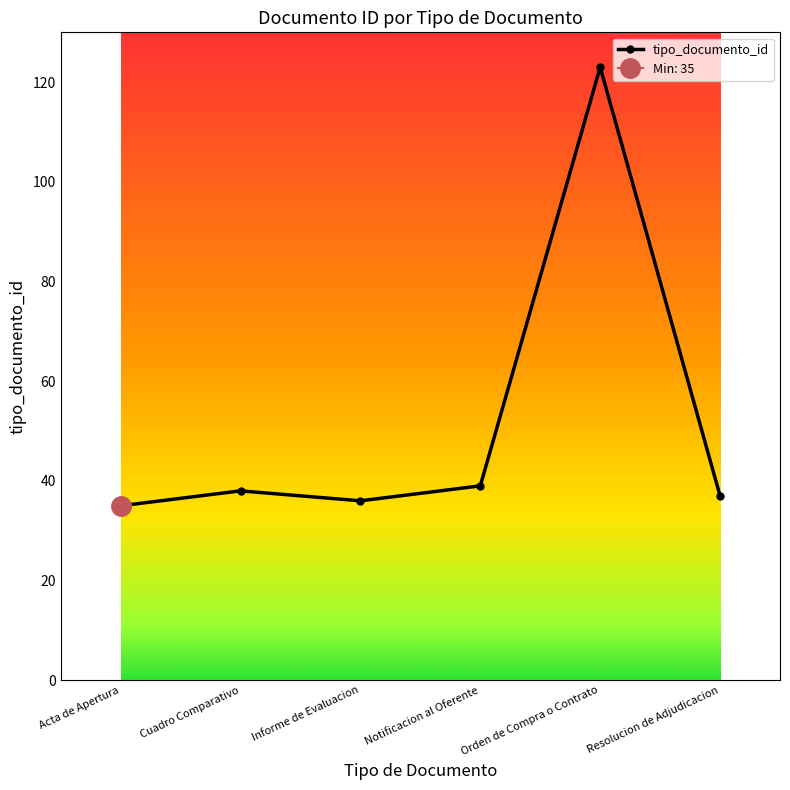

The value of tipo_documento_id at Orden de Compra o Contrato is 123. True or false?

True